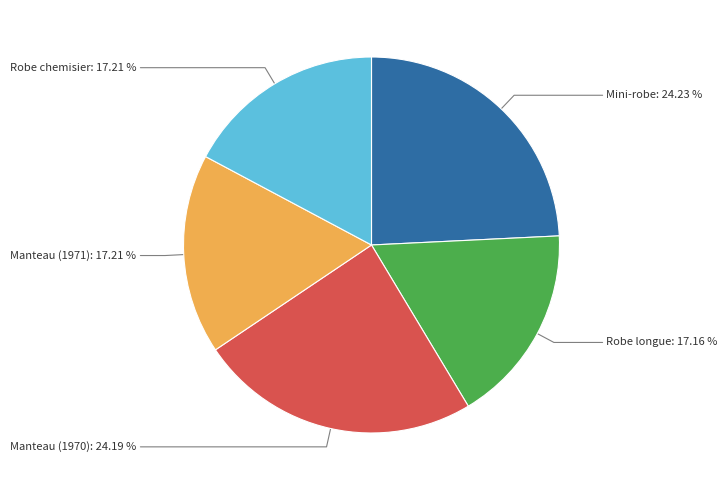

What is the ratio of the value at Manteau (1971): 17.21 % to the value at Robe chemisier: 17.21 %?

1.0